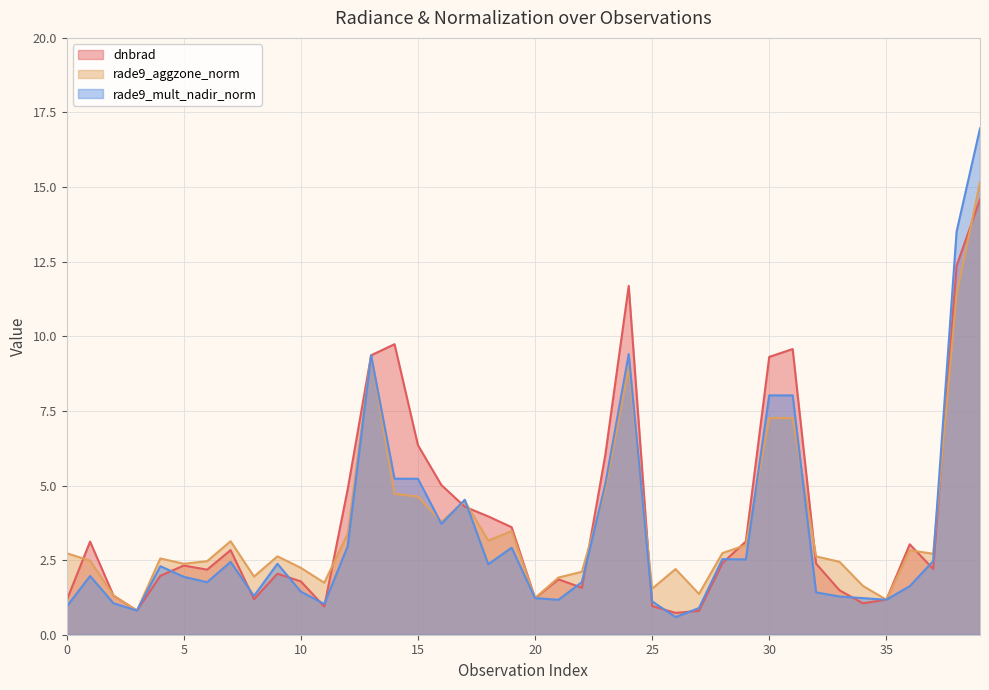

Rank the series by their maximum value, from lowest to highest.

dnbrad, rade9_aggzone_norm, rade9_mult_nadir_norm